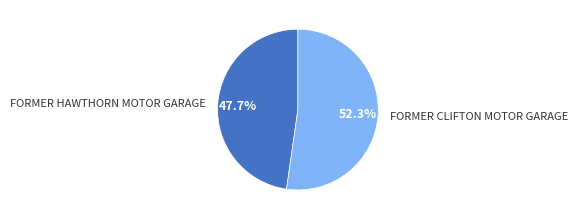

What is the smallest slice in the pie chart?

FORMER HAWTHORN MOTOR GARAGE